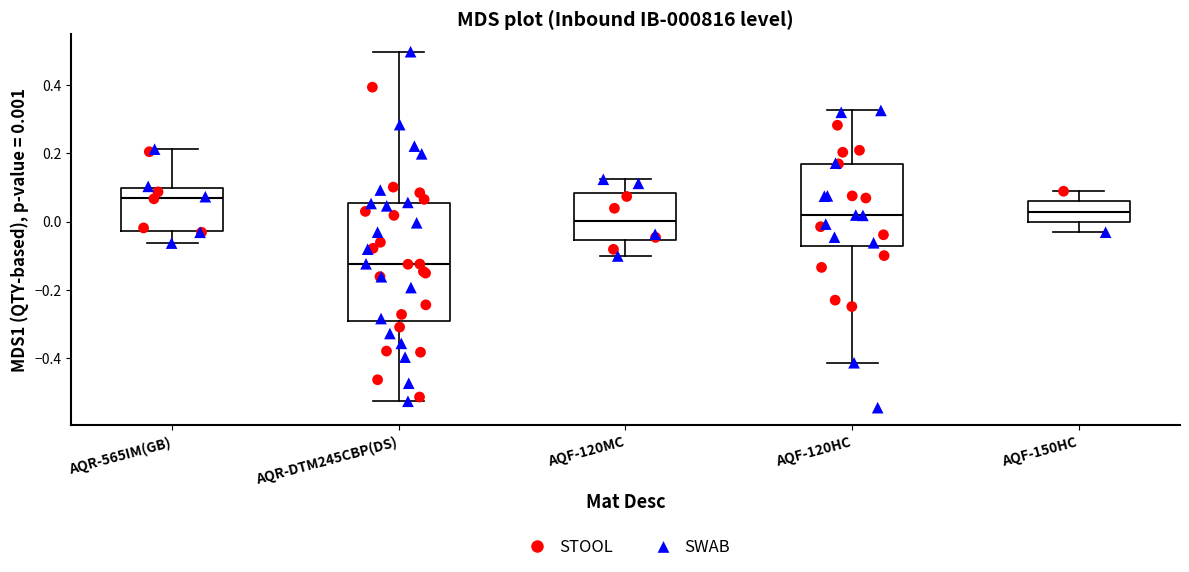

Reading left to right, read every box against the y-axis: the position of its median line, the range the box covers, and the ends of its whiskers. The values are not printed on the chart, so give them approximately, as read against the axis.

AQR-565IM(GB): median 0.06, box -0.02 to 0.10, whiskers -0.06 to 0.22
AQR-DTM245CBP(DS): median -0.12, box -0.30 to 0.06, whiskers -0.52 to 0.50
AQF-120MC: median 0.00, box -0.06 to 0.08, whiskers -0.10 to 0.12
AQF-120HC: median 0.02, box -0.08 to 0.16, whiskers -0.42 to 0.32
AQF-150HC: median 0.02, box 0.00 to 0.06, whiskers -0.04 to 0.08